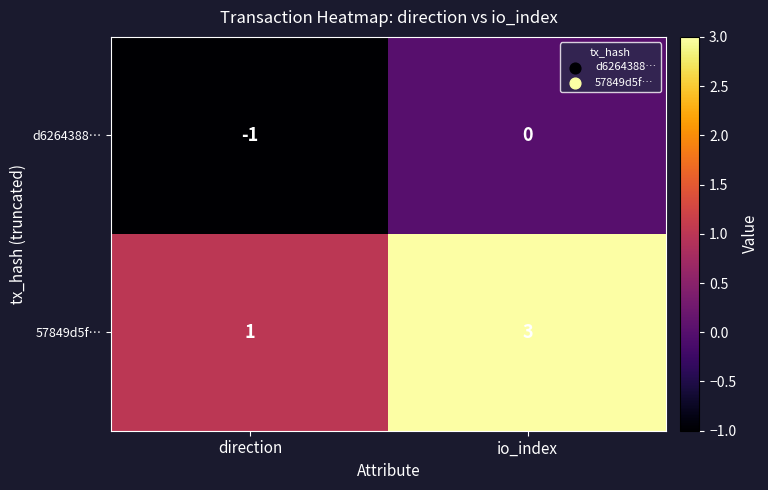

The 57849d5f… series shows 1 at direction. True or false?

True